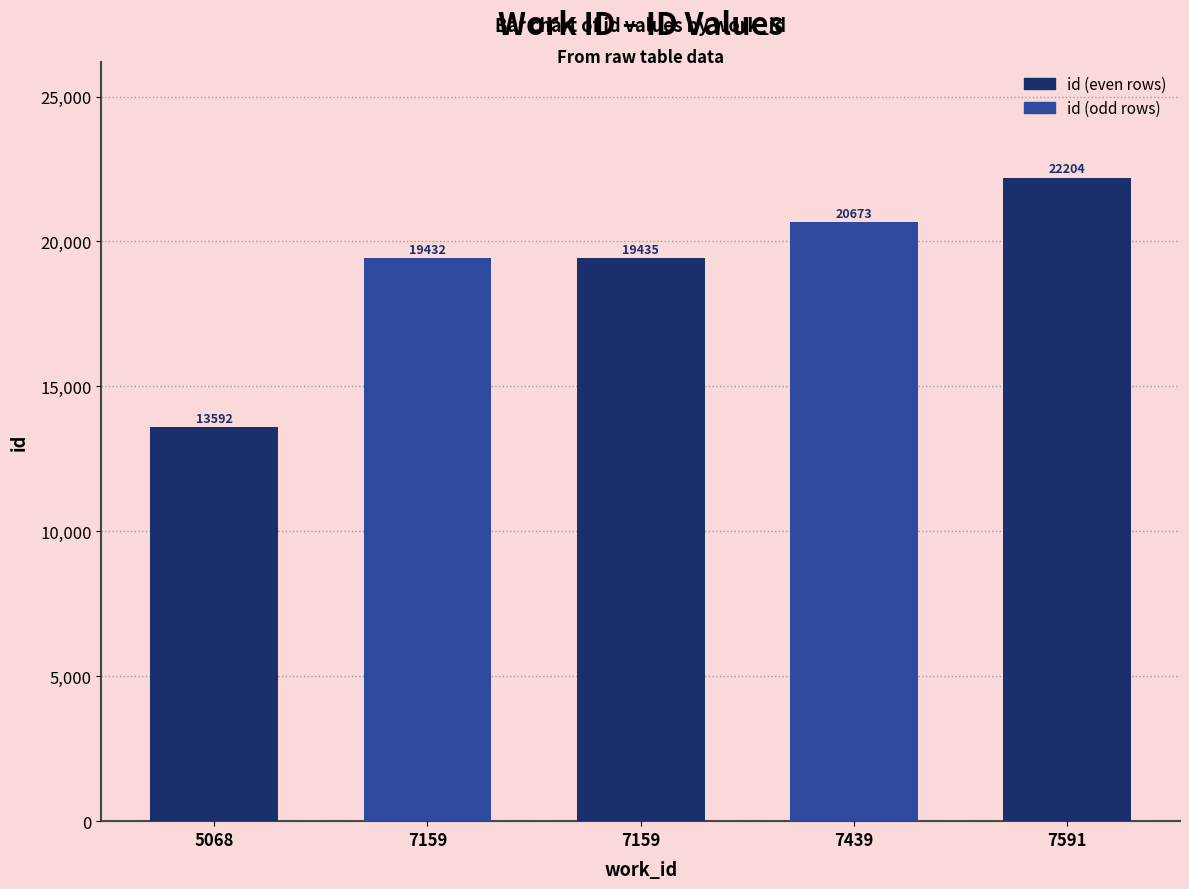

What is the value of the 1st bar from the left?

13592